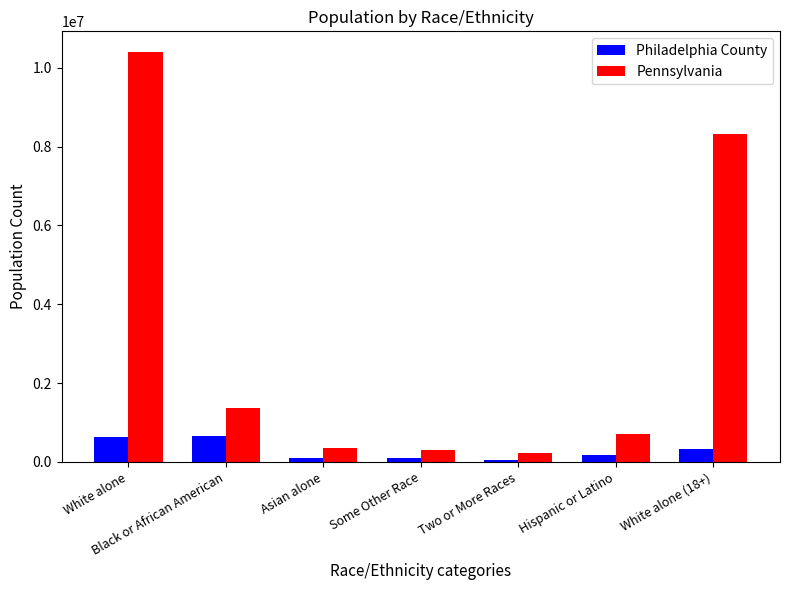

The Pennsylvania series shows 615151 at Black or African American. True or false?

False